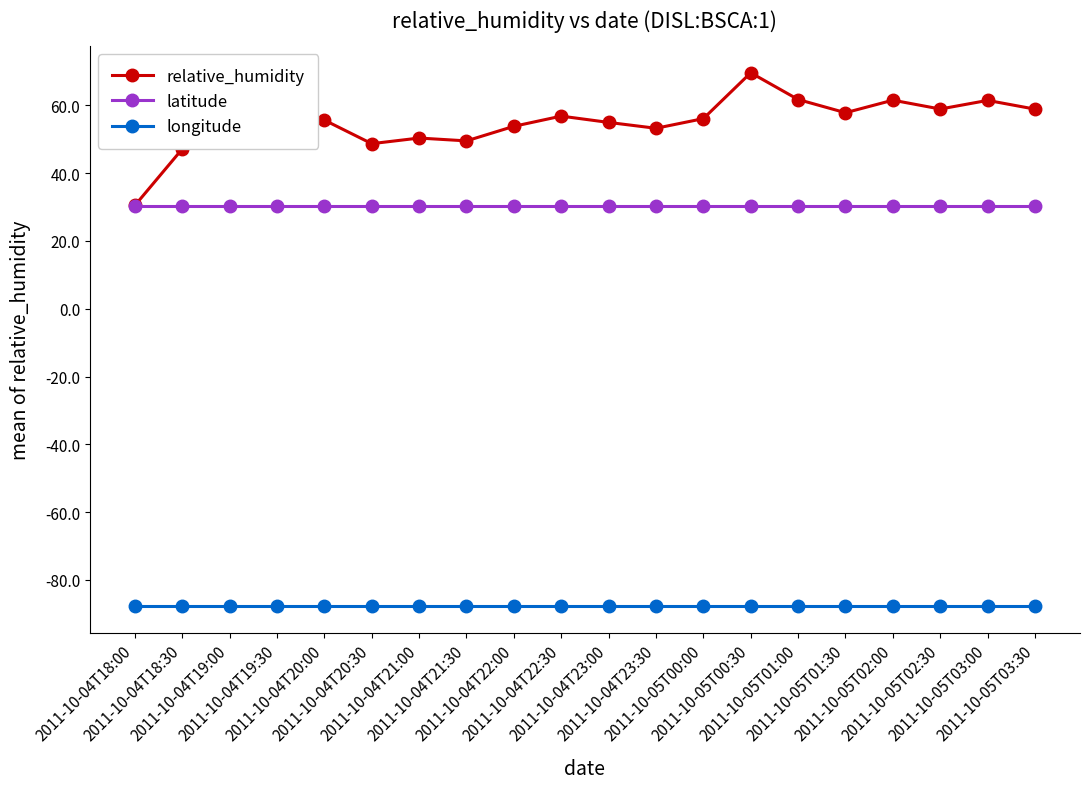

What is the value of the relative_humidity point at the 18th from the left?

58.9